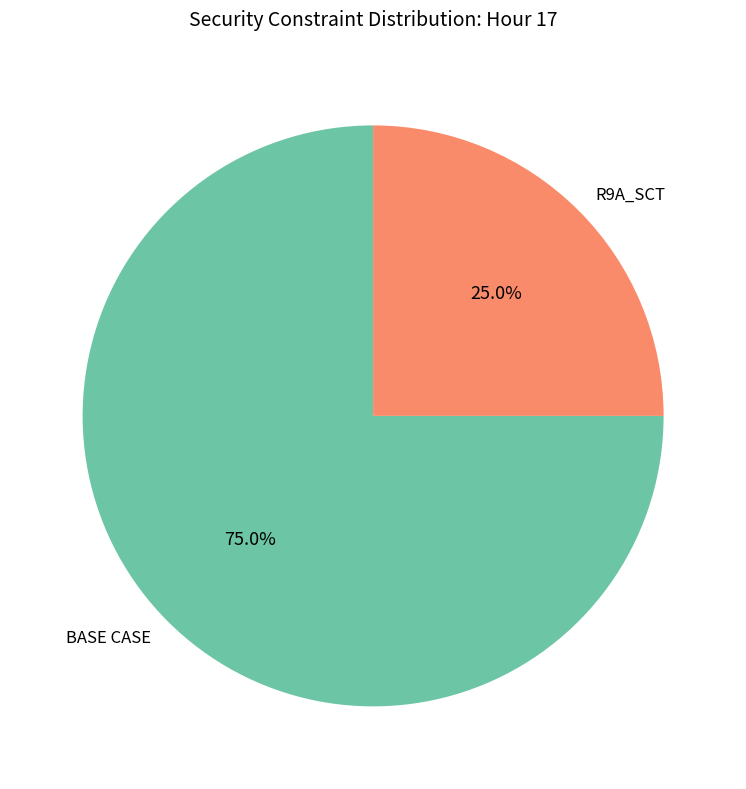

Which has a higher value, BASE CASE or R9A_SCT?

BASE CASE